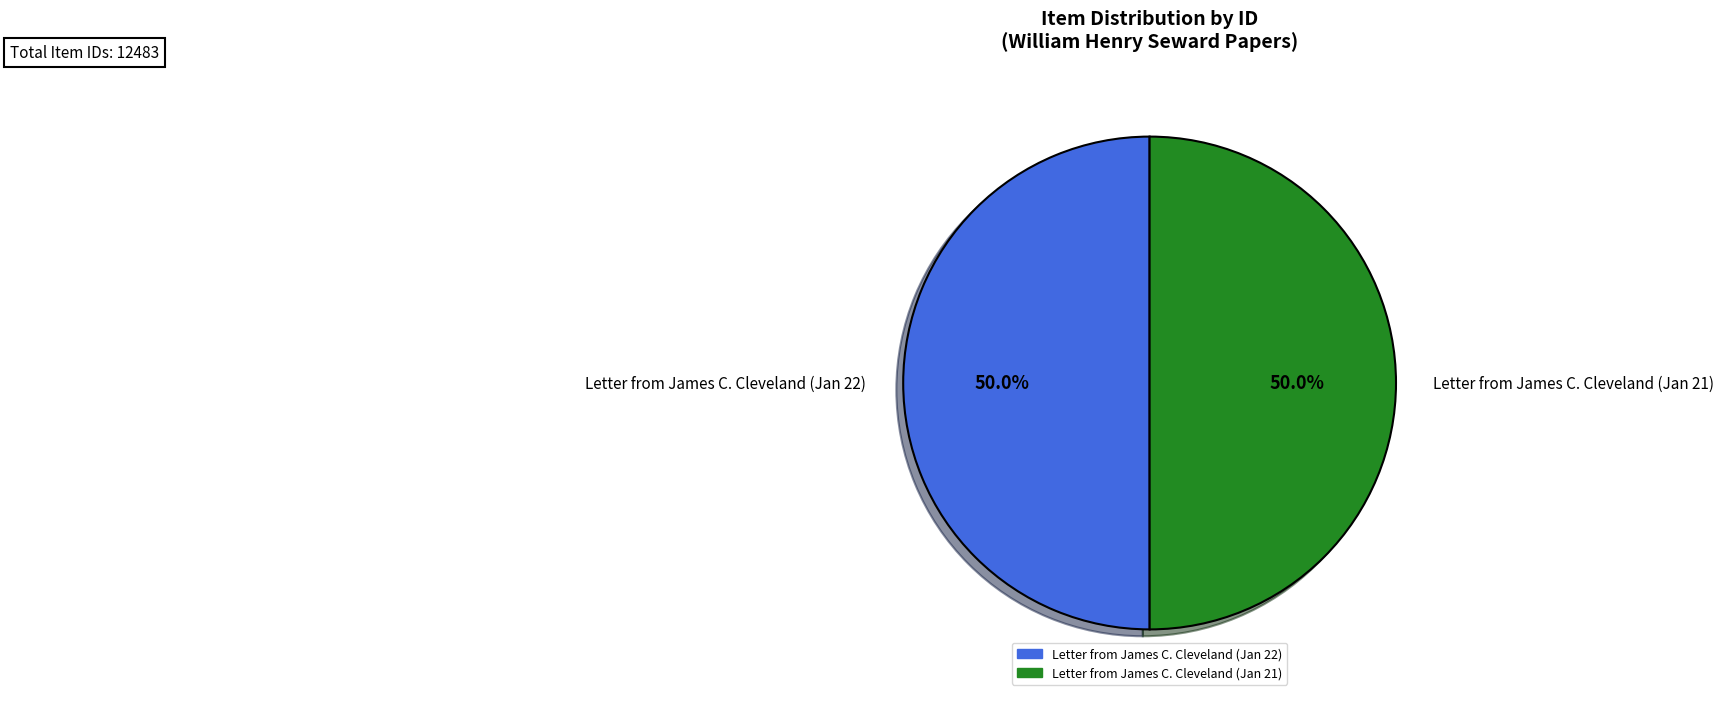

What percentage is NOT represented by Letter from James C. Cleveland (Jan 22)?

50.0%